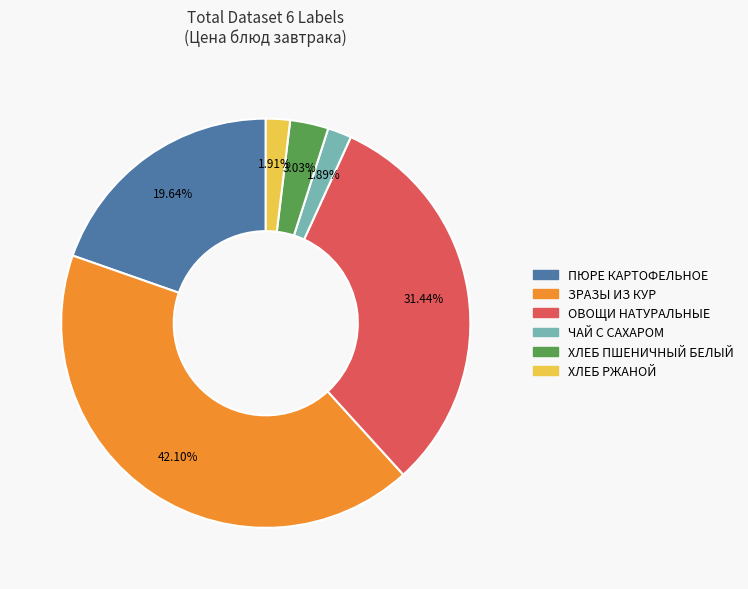

Count the number of slices in the pie.

6